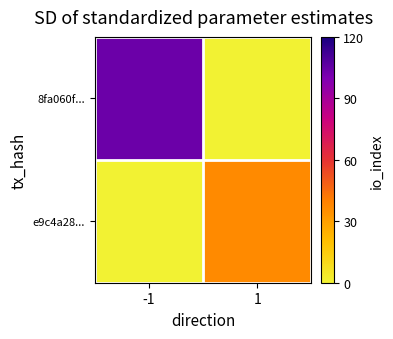

What is the total value across all series at -1?

104